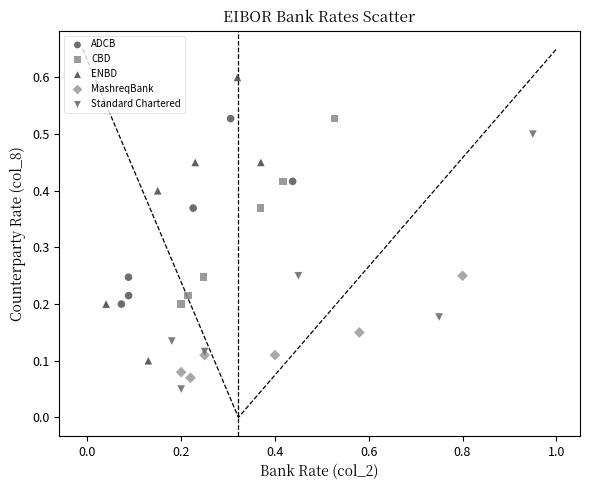

Which series reaches the maximum Y coordinate?

ENBD